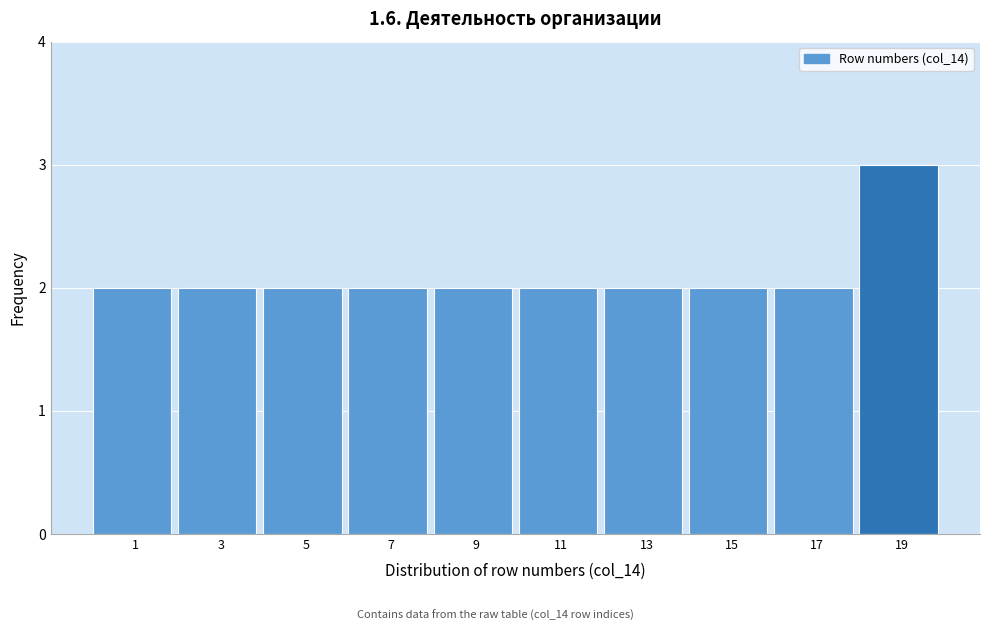

Reading left to right, transcribe all the data shown in this chart.

1=2	3=2	5=2	7=2	9=2	11=2	13=2	15=2	17=2	19=3